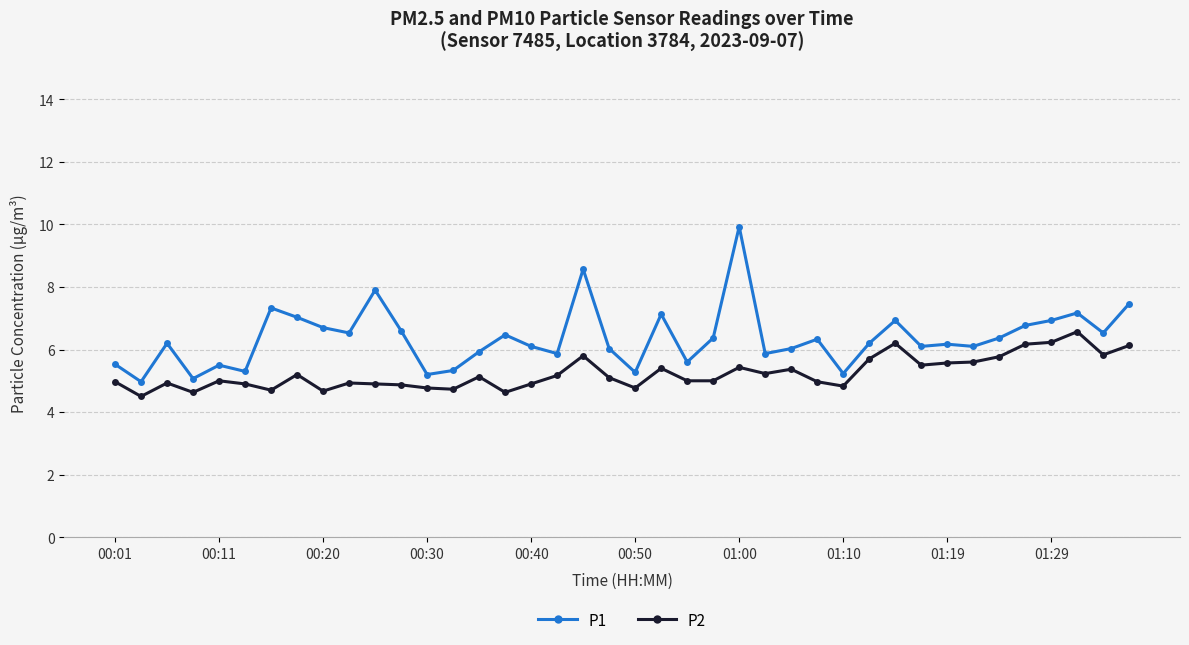

In P2, how many points are higher than both neighbors (excluding endpoints)?

11